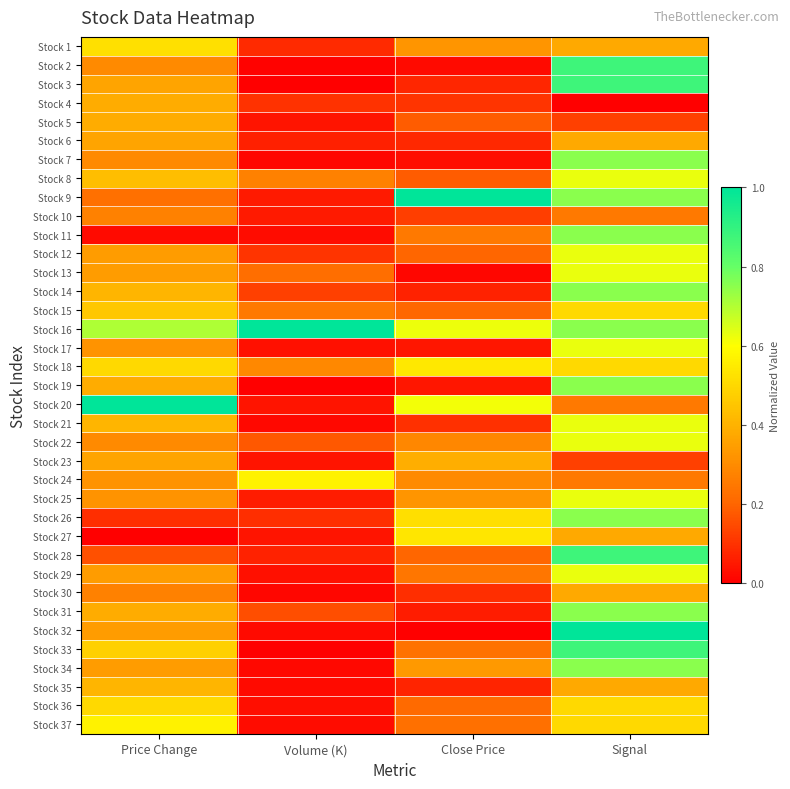

Reading left to right, transcribe all the data shown in this chart.

Stock 1: Price Change=0.5	Volume (K)=0.1	Close Price=0.3	Signal=0.4
Stock 2: Price Change=0.3	Volume (K)=0.0	Close Price=0.0	Signal=0.9
Stock 3: Price Change=0.4	Volume (K)=0.0	Close Price=0.1	Signal=0.9
Stock 4: Price Change=0.4	Volume (K)=0.1	Close Price=0.1	Signal=0.0
Stock 5: Price Change=0.4	Volume (K)=0.0	Close Price=0.2	Signal=0.1
Stock 6: Price Change=0.4	Volume (K)=0.1	Close Price=0.1	Signal=0.4
Stock 7: Price Change=0.3	Volume (K)=0.0	Close Price=0.0	Signal=0.8
Stock 8: Price Change=0.4	Volume (K)=0.3	Close Price=0.2	Signal=0.6
Stock 9: Price Change=0.2	Volume (K)=0.1	Close Price=1.0	Signal=0.8
Stock 10: Price Change=0.3	Volume (K)=0.1	Close Price=0.1	Signal=0.2
Stock 11: Price Change=0.0	Volume (K)=0.0	Close Price=0.3	Signal=0.8
Stock 12: Price Change=0.3	Volume (K)=0.1	Close Price=0.2	Signal=0.6
Stock 13: Price Change=0.3	Volume (K)=0.2	Close Price=0.0	Signal=0.6
Stock 14: Price Change=0.4	Volume (K)=0.1	Close Price=0.1	Signal=0.8
Stock 15: Price Change=0.5	Volume (K)=0.3	Close Price=0.2	Signal=0.5
Stock 16: Price Change=0.7	Volume (K)=1.0	Close Price=0.6	Signal=0.8
Stock 17: Price Change=0.3	Volume (K)=0.0	Close Price=0.0	Signal=0.6
Stock 18: Price Change=0.5	Volume (K)=0.3	Close Price=0.5	Signal=0.5
Stock 19: Price Change=0.4	Volume (K)=0.0	Close Price=0.0	Signal=0.8
Stock 20: Price Change=1.0	Volume (K)=0.0	Close Price=0.6	Signal=0.2
Stock 21: Price Change=0.4	Volume (K)=0.0	Close Price=0.1	Signal=0.6
Stock 22: Price Change=0.3	Volume (K)=0.2	Close Price=0.3	Signal=0.6
Stock 23: Price Change=0.4	Volume (K)=0.0	Close Price=0.4	Signal=0.1
Stock 24: Price Change=0.3	Volume (K)=0.6	Close Price=0.3	Signal=0.2
Stock 25: Price Change=0.3	Volume (K)=0.1	Close Price=0.3	Signal=0.6
Stock 26: Price Change=0.1	Volume (K)=0.1	Close Price=0.5	Signal=0.8
Stock 27: Price Change=0.0	Volume (K)=0.0	Close Price=0.5	Signal=0.4
Stock 28: Price Change=0.2	Volume (K)=0.1	Close Price=0.2	Signal=0.9
Stock 29: Price Change=0.3	Volume (K)=0.0	Close Price=0.2	Signal=0.6
Stock 30: Price Change=0.3	Volume (K)=0.0	Close Price=0.1	Signal=0.4
Stock 31: Price Change=0.4	Volume (K)=0.2	Close Price=0.1	Signal=0.8
Stock 32: Price Change=0.3	Volume (K)=0.0	Close Price=0.0	Signal=1.0
Stock 33: Price Change=0.5	Volume (K)=0.0	Close Price=0.2	Signal=0.9
Stock 34: Price Change=0.3	Volume (K)=0.0	Close Price=0.3	Signal=0.8
Stock 35: Price Change=0.4	Volume (K)=0.0	Close Price=0.1	Signal=0.4
Stock 36: Price Change=0.5	Volume (K)=0.0	Close Price=0.2	Signal=0.5
Stock 37: Price Change=0.6	Volume (K)=0.0	Close Price=0.2	Signal=0.5